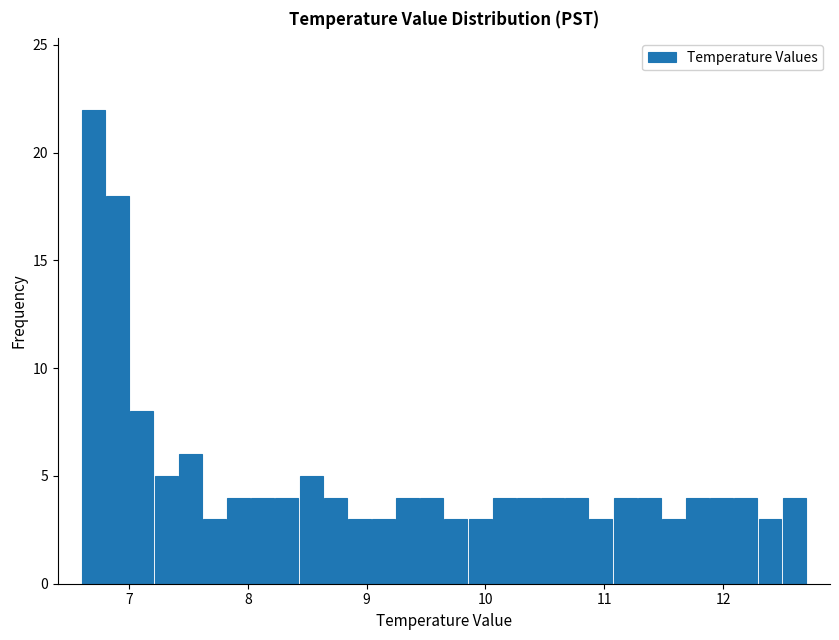

Around what value on the x-axis is the tallest bar? Give the approximate position of its centre, as read against the axis.

6.7